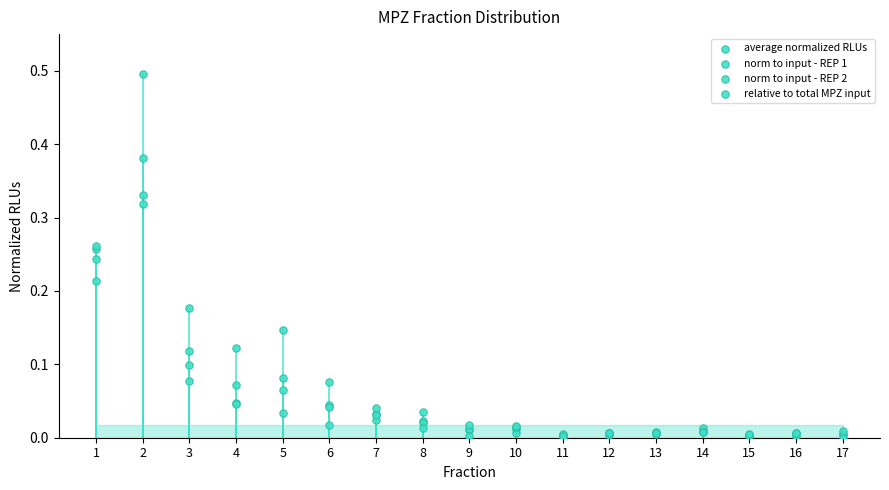

What are all the series names shown in the legend?

average normalized RLUs, norm to input - REP 1, norm to input - REP 2, relative to total MPZ input